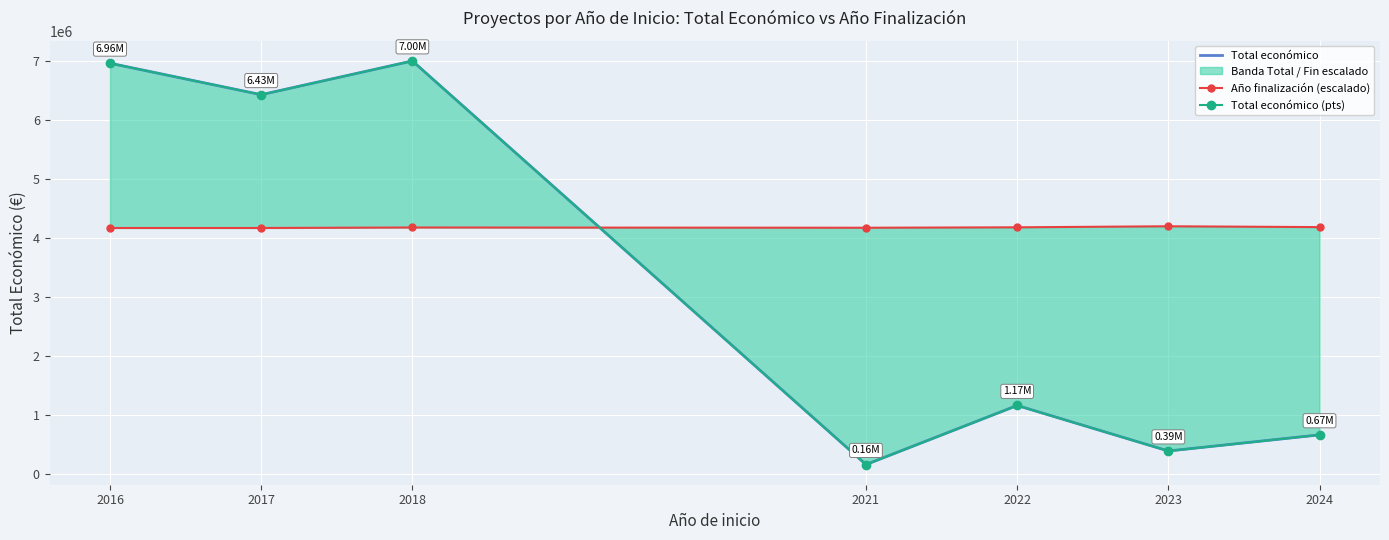

What is the value of the Año finalización (escalado) point at the 3rd from the left?

4178690.7